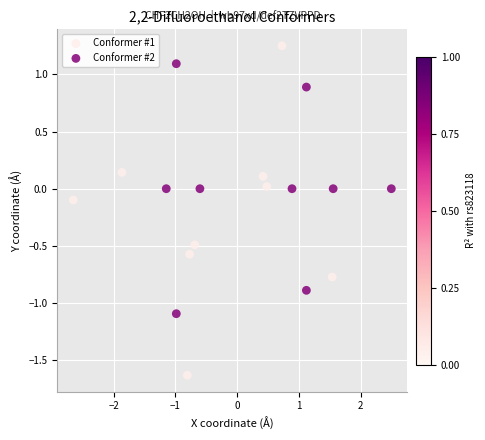

Which series has the largest Y range (max minus min)?

Conformer #1